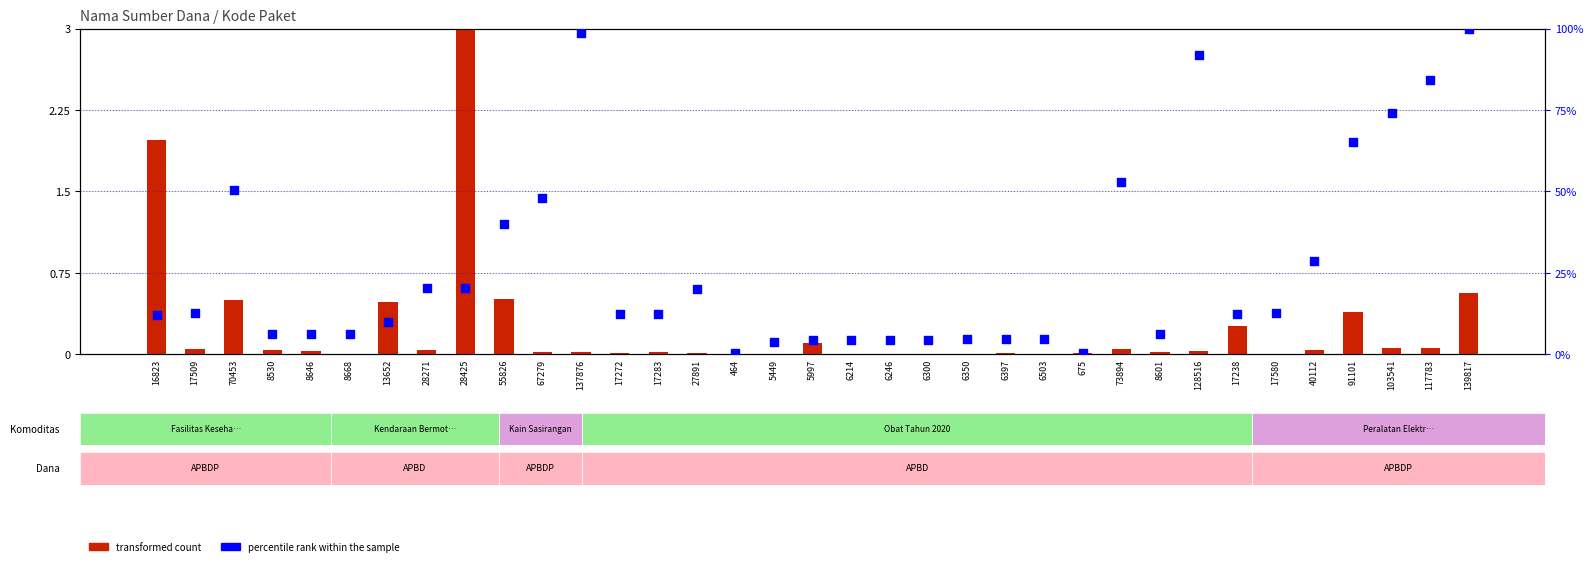

Which series reaches the minimum Y coordinate?

transformed count